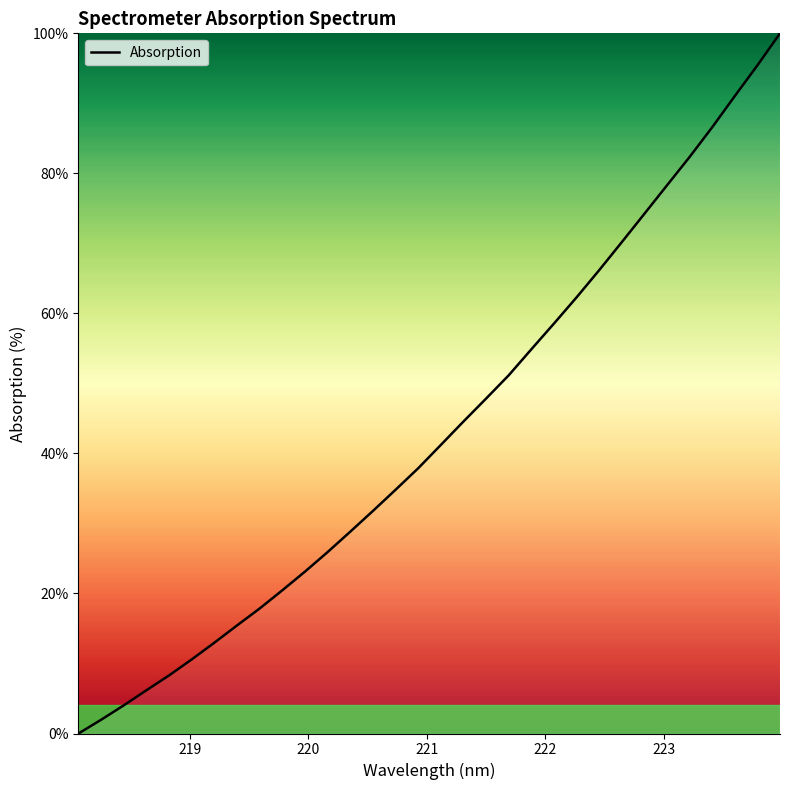

What is the difference between the maximum and minimum values?

100.0